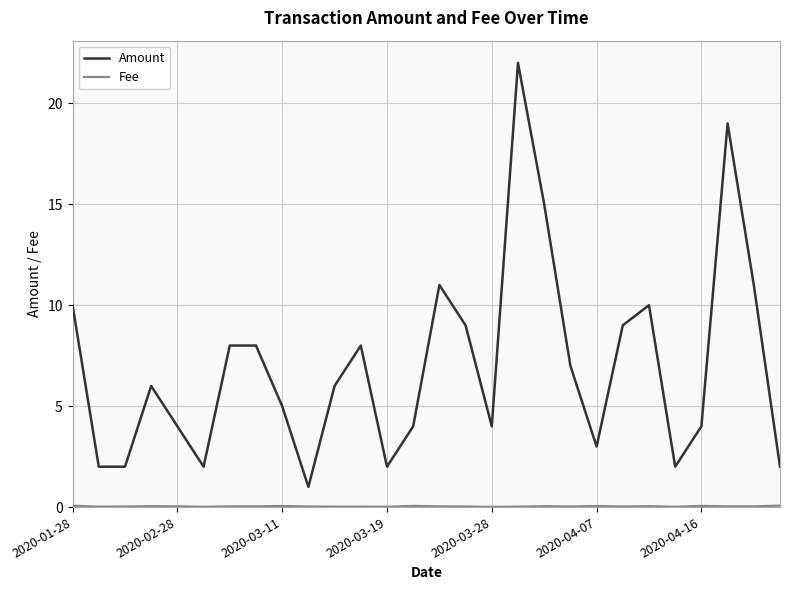

Which series has the largest total across all categories?

Amount